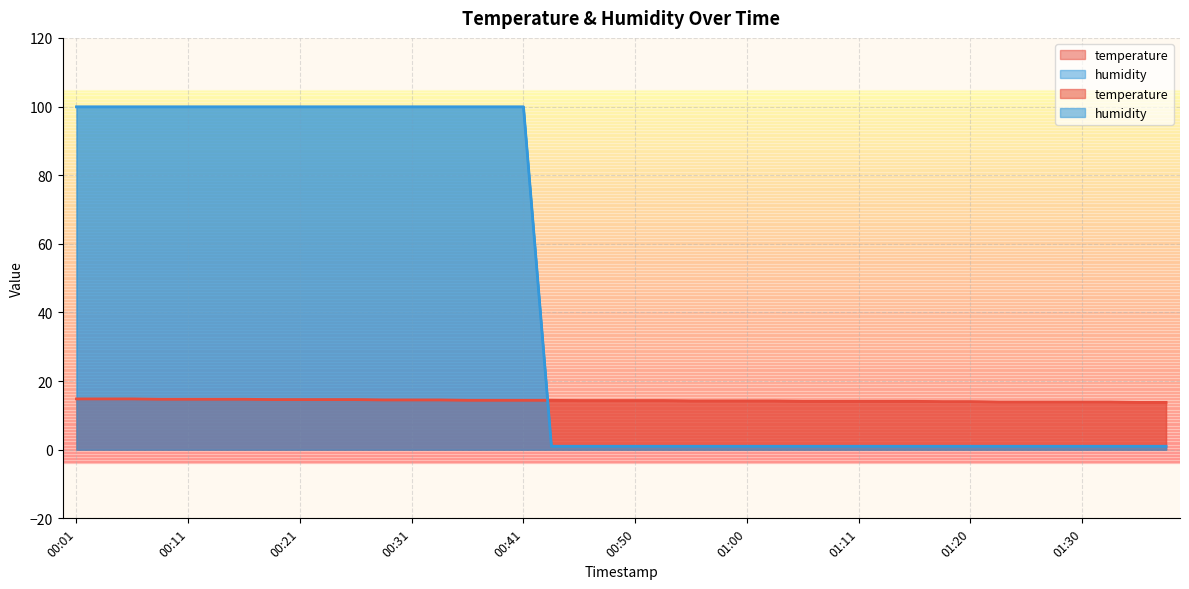

True or false: humidity and temperature cross at least once.

True